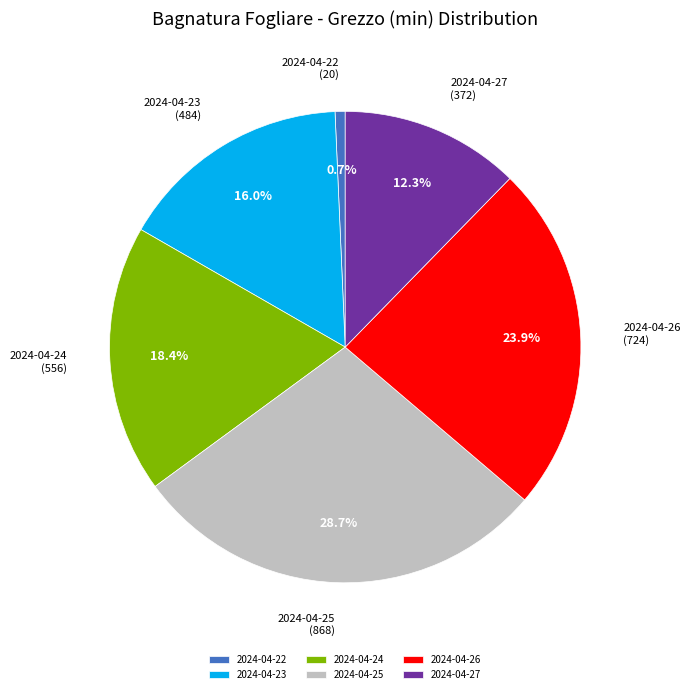

True or false: 2024-04-24 accounts for 5% of the total.

False